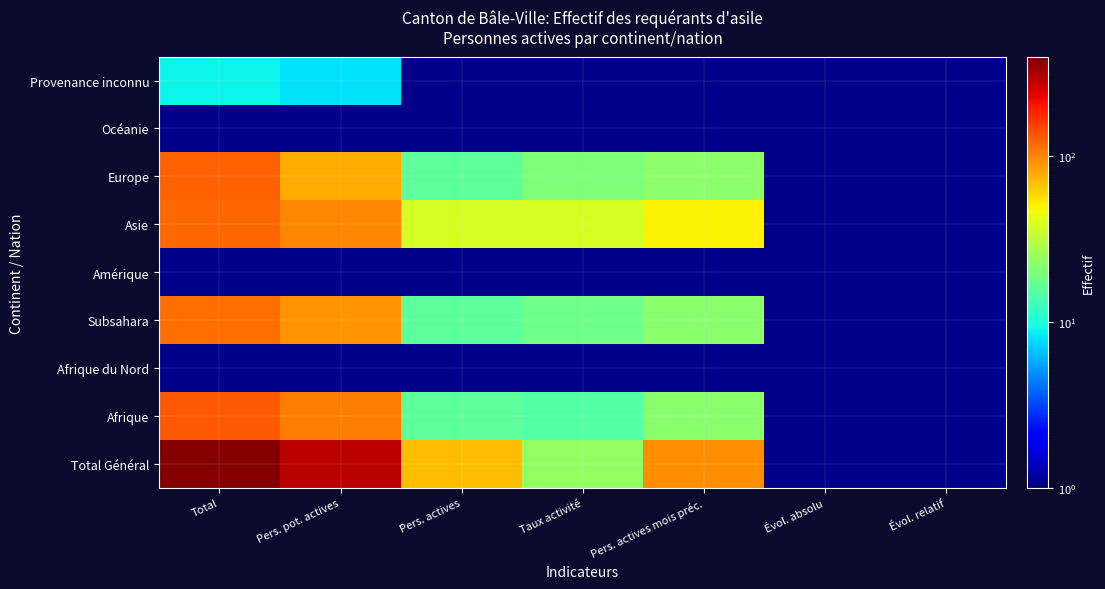

At which label is Total Général closest to 205?

Pers. pot. actives